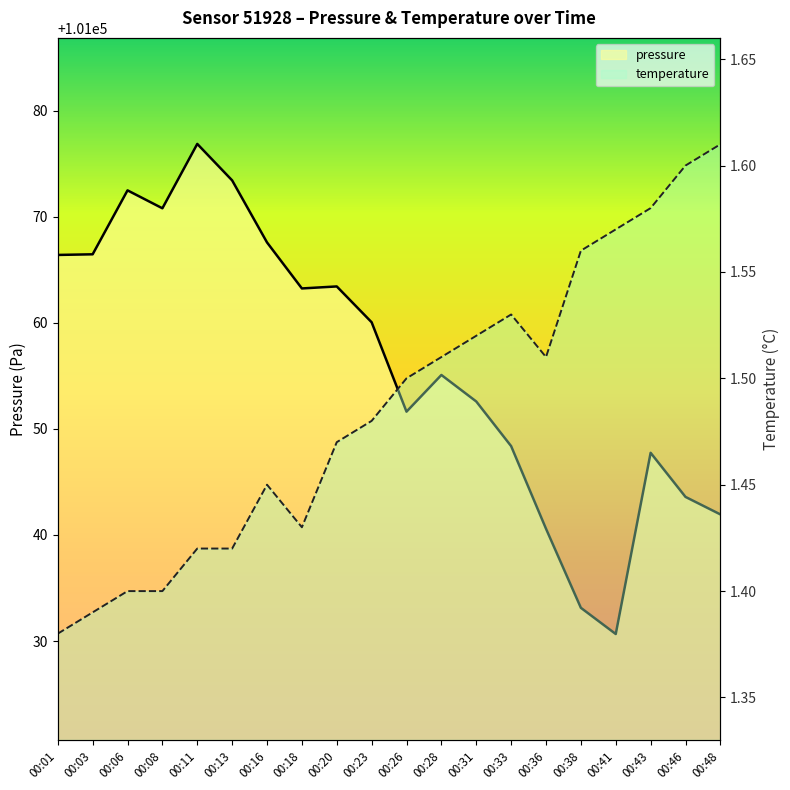

Where is the first local minimum for pressure?

00:08